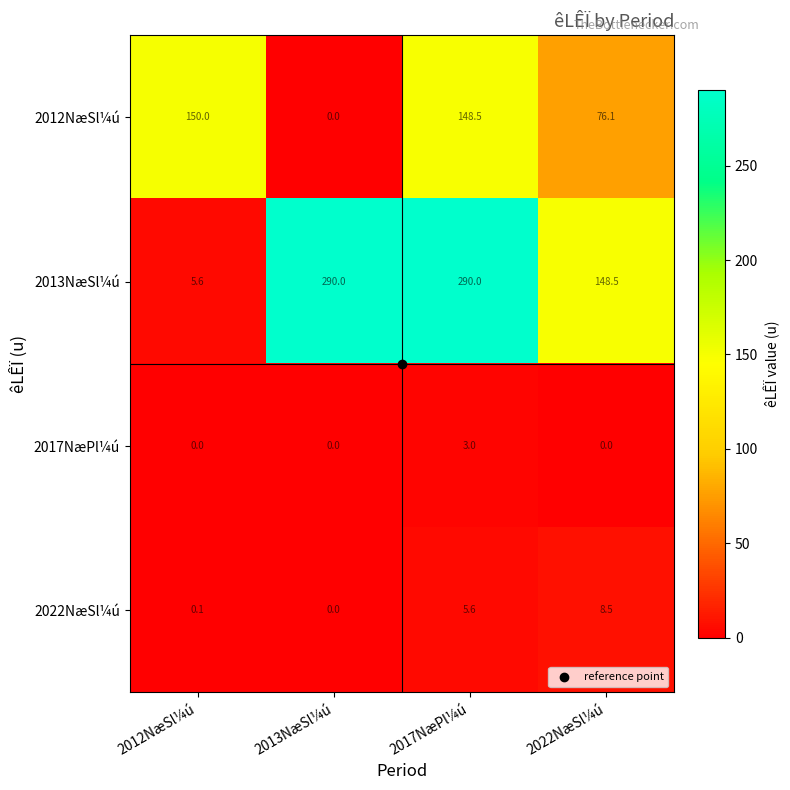

The 2013NæSl¼ú series shows 5.6 at 2012NæSl¼ú. True or false?

True